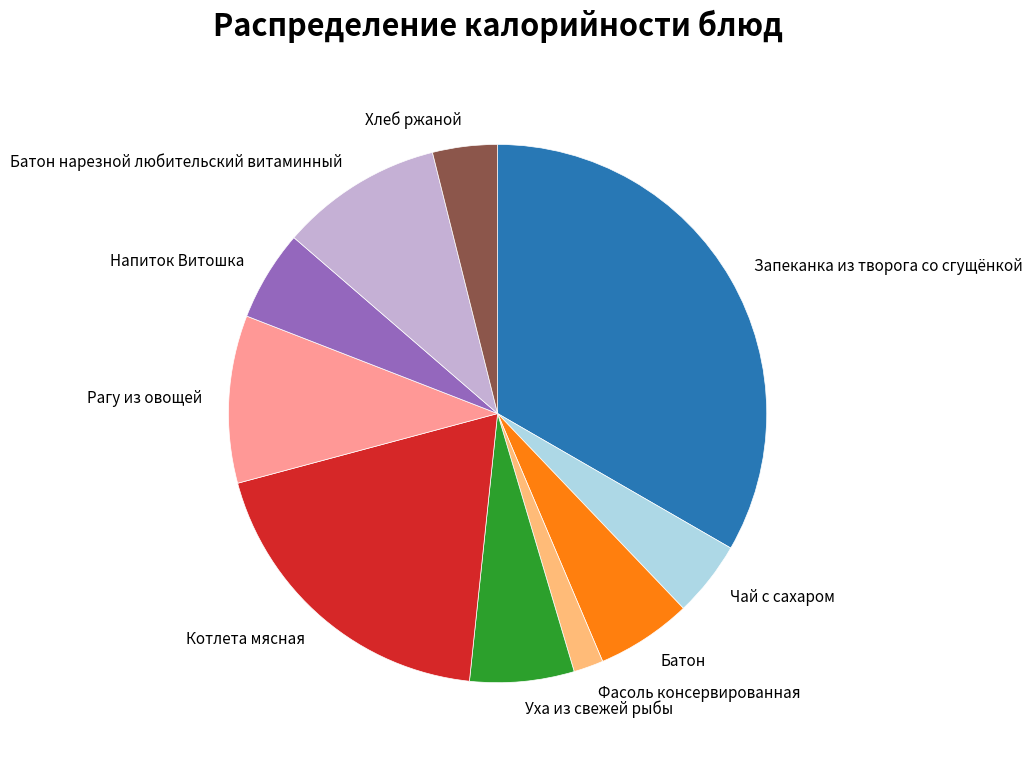

Combined, do Чай с сахаром and Напиток Витошка account for over 50%?

No